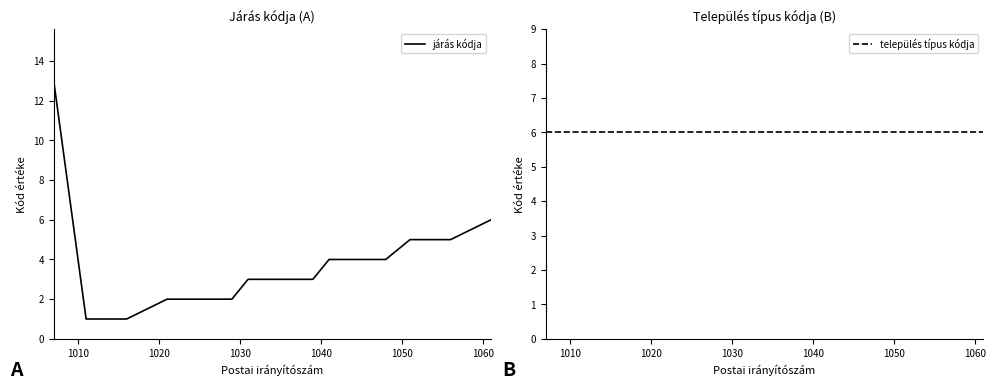

Does the chart display data point markers on the line(s)?

No